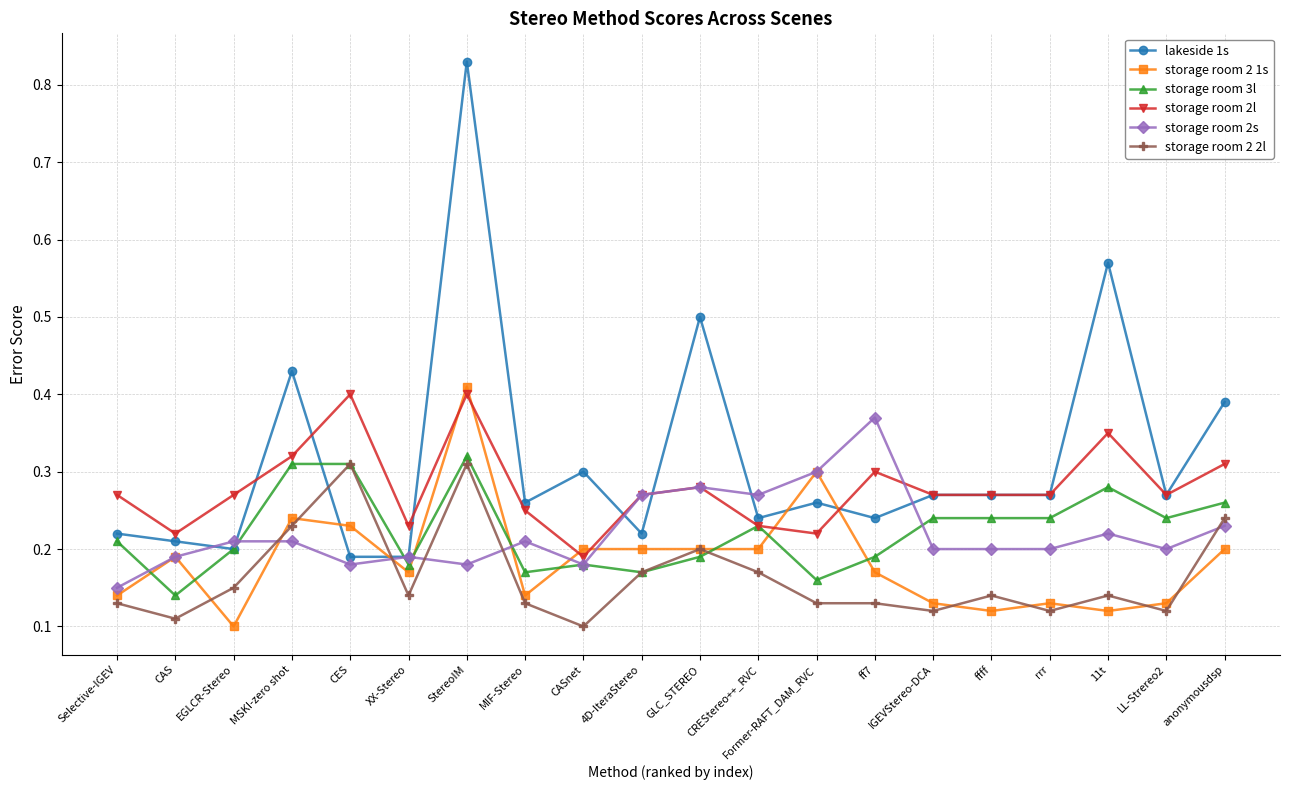

The storage room 2 1s series shows 0.3 at Former-RAFT_DAM_RVC. True or false?

True